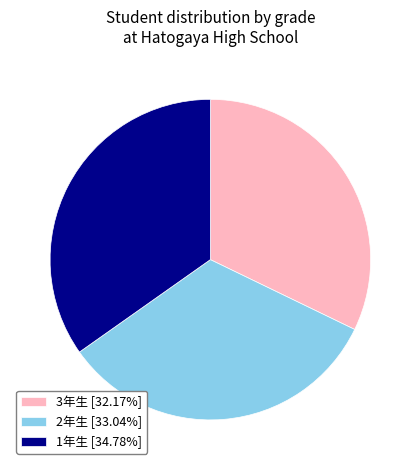

How many segments does this pie chart have?

3